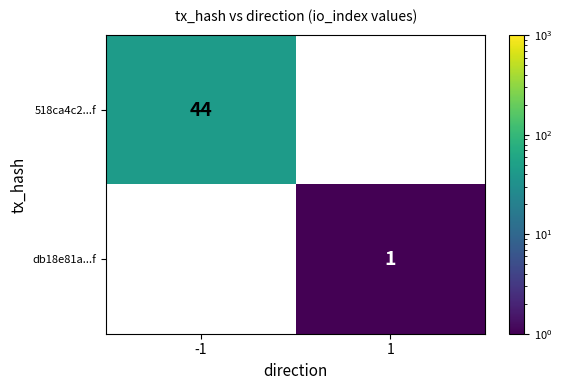

Is the value of 518ca4c2...f at -1 greater than the value of db18e81a...f at 1?

Yes